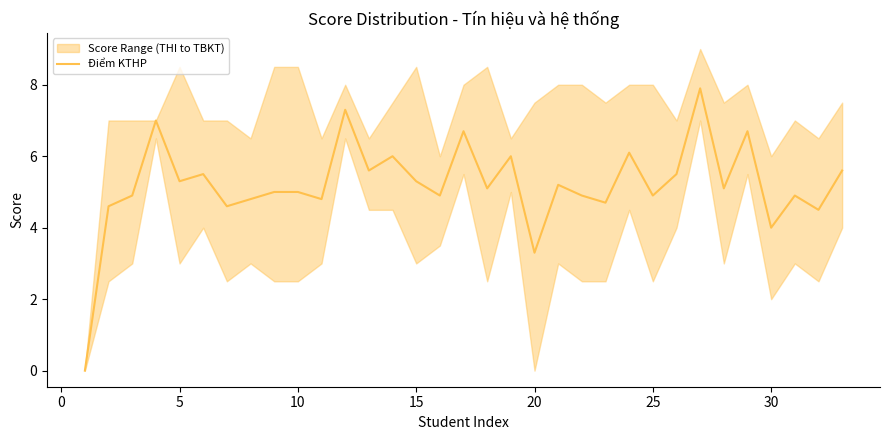

At which label is Điểm KTHP closest to 3?

20